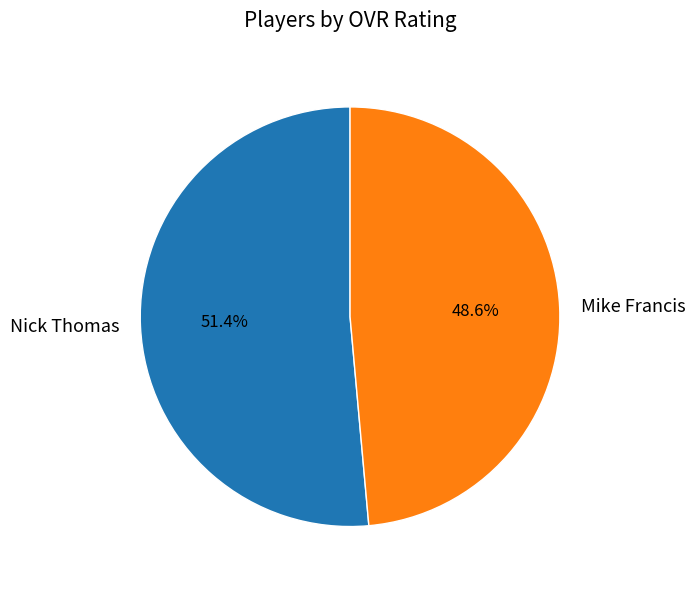

Which has a higher value, Mike Francis or Nick Thomas?

Nick Thomas